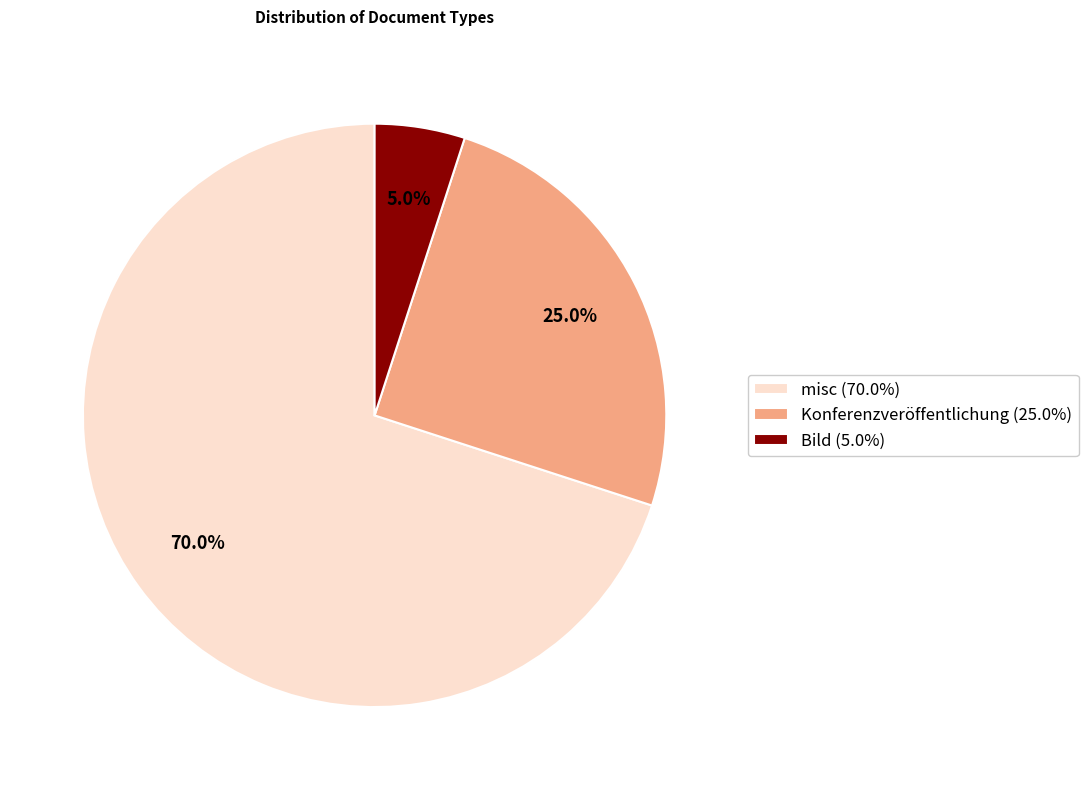

What percentage is the misc slice, to the nearest percent?

70%